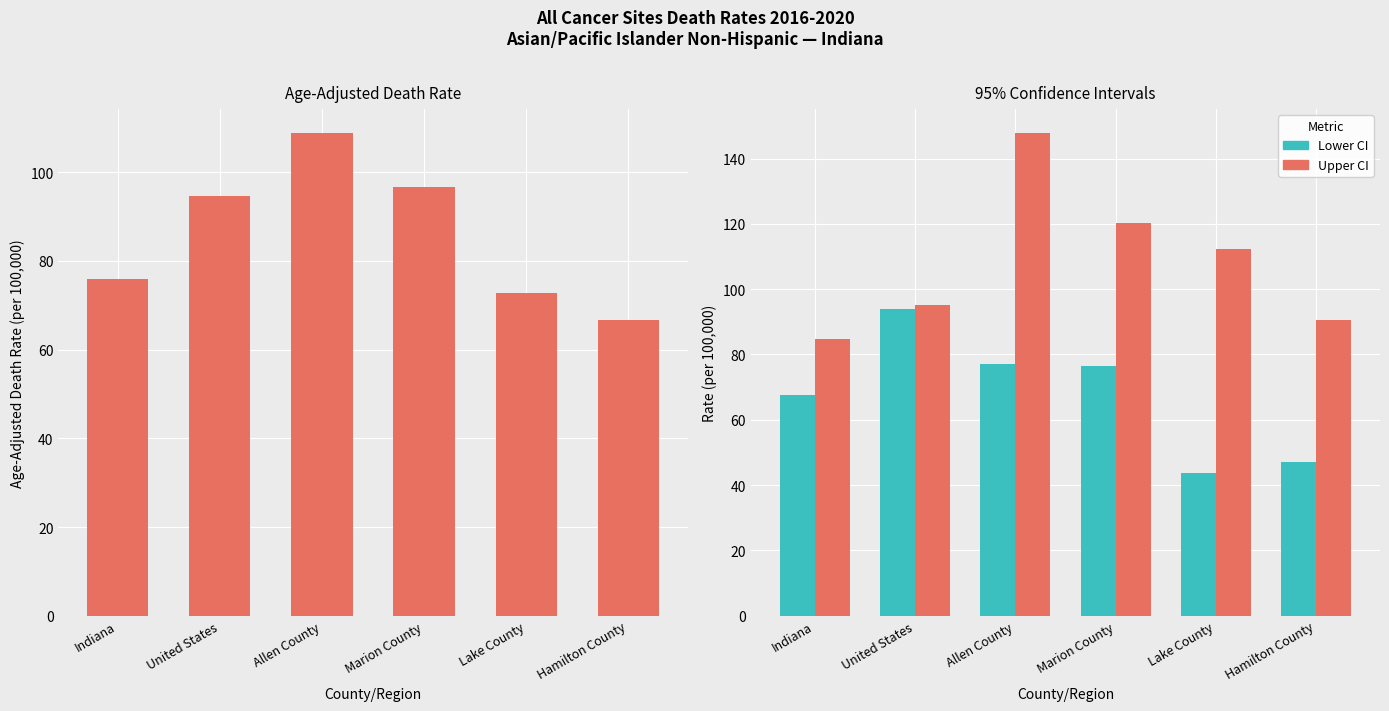

At which label does Upper CI reach its peak?

Allen County